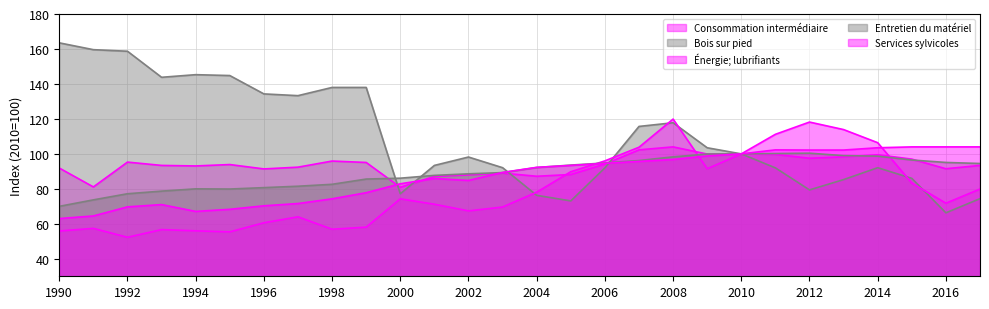

Which category has the lowest value in the Consommation intermédiaire series?

2000